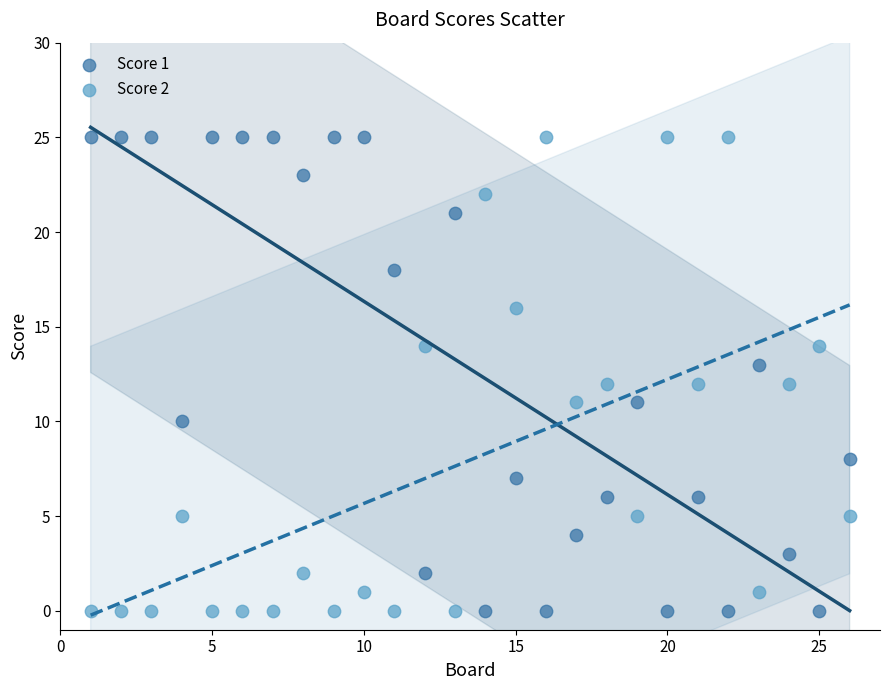

Across all data points, what is the range of X values (max minus min)?

25